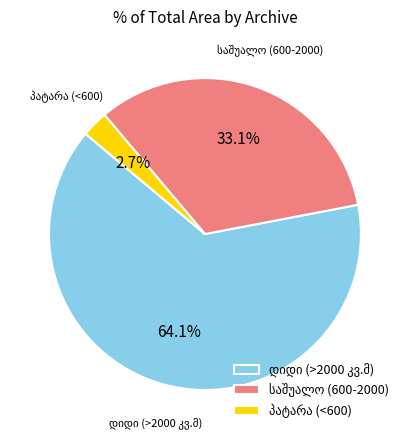

How many slices are in this pie chart?

3